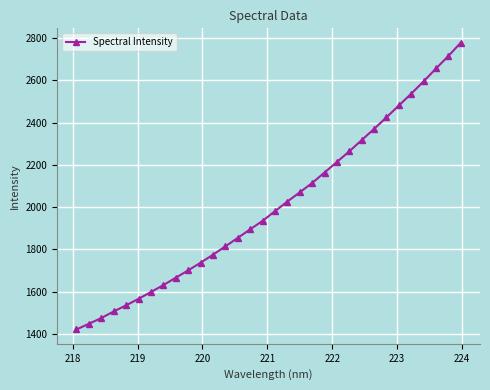

What is the average value?

2008.5